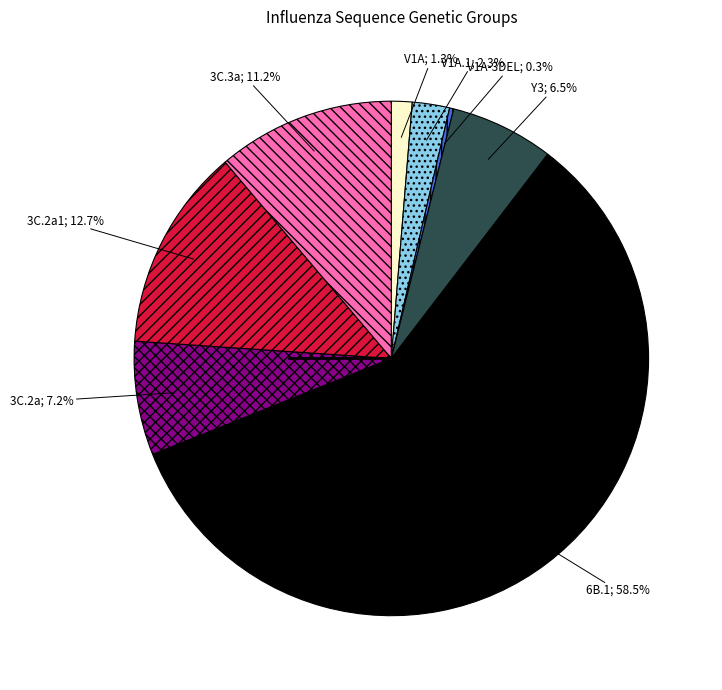

Is there any slice that represents more than half of the pie?

Yes